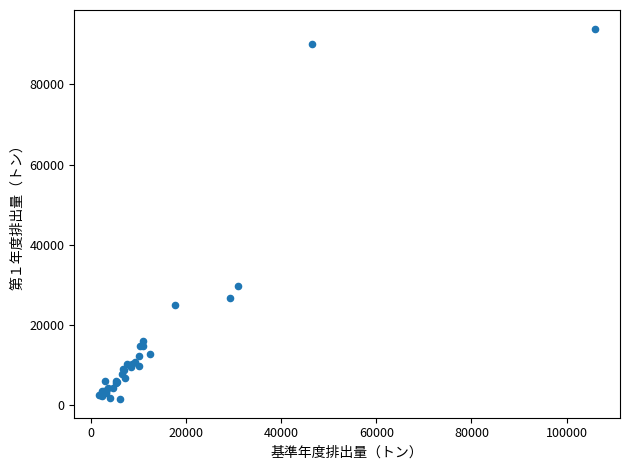

What Y value in the scatter plot is closest to 47718?

29707.6